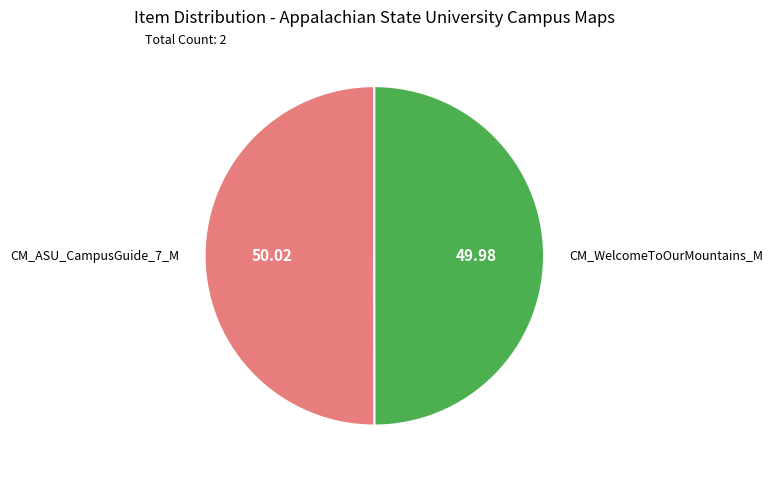

Which category has the biggest portion of the pie?

CM_ASU_CampusGuide_7_M